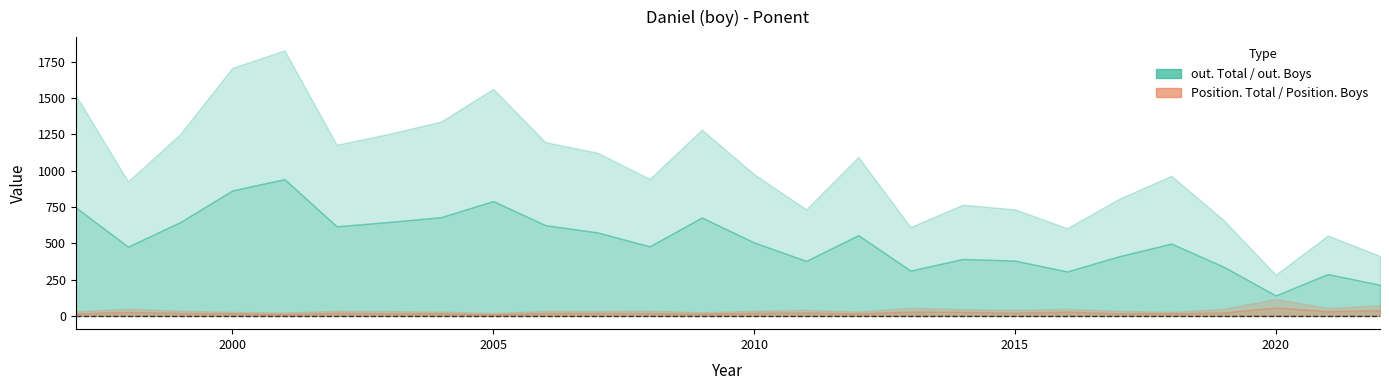

How many lines are shown in the chart?

4